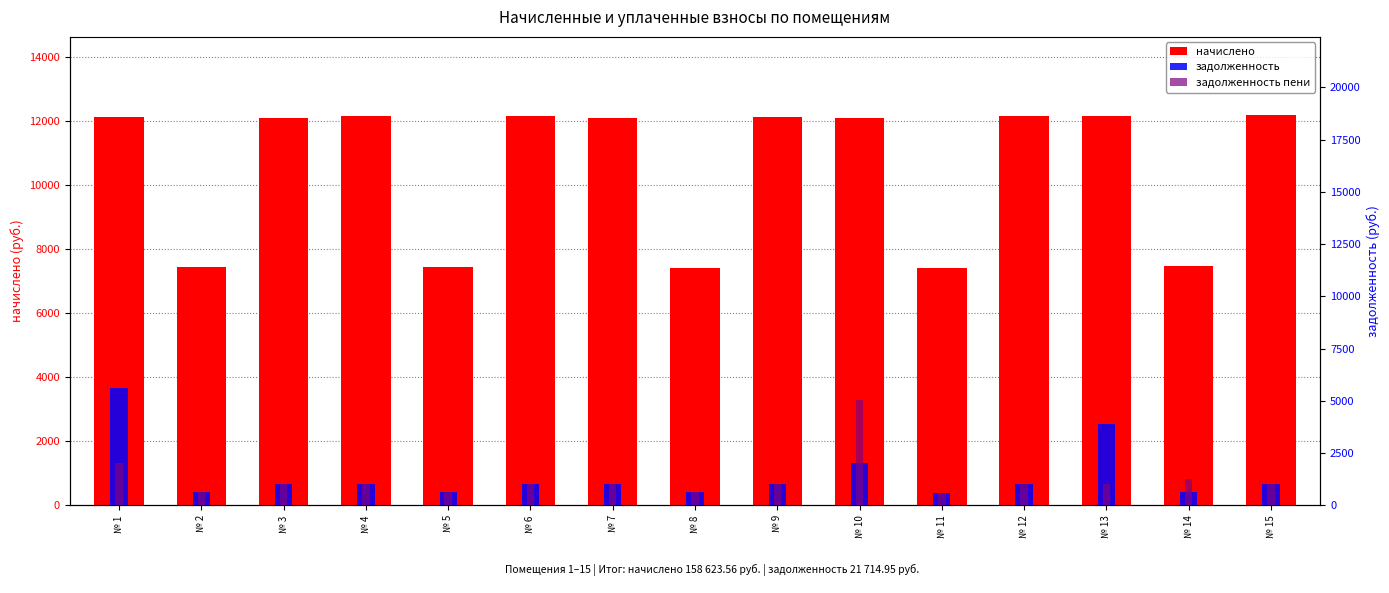

Rank the categories by задолженность пени value from lowest to highest.

№ 11, № 8, № 2, № 5, № 7, № 3, № 9, № 13, № 4, № 6, № 12, № 15, № 14, № 1, № 10